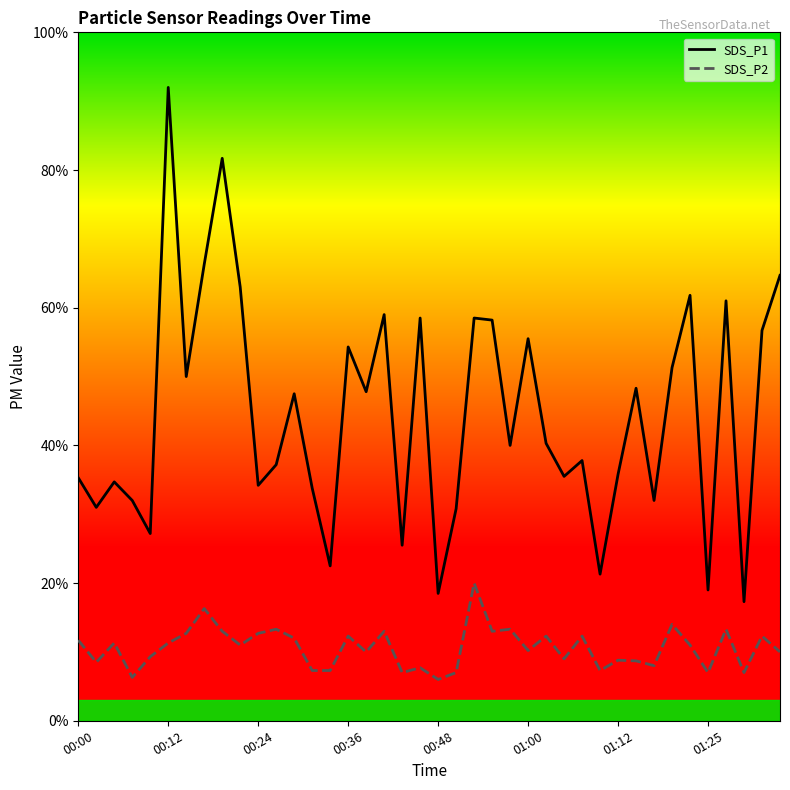

At 27, list the series in order from smallest to largest.

SDS_P2, SDS_P1